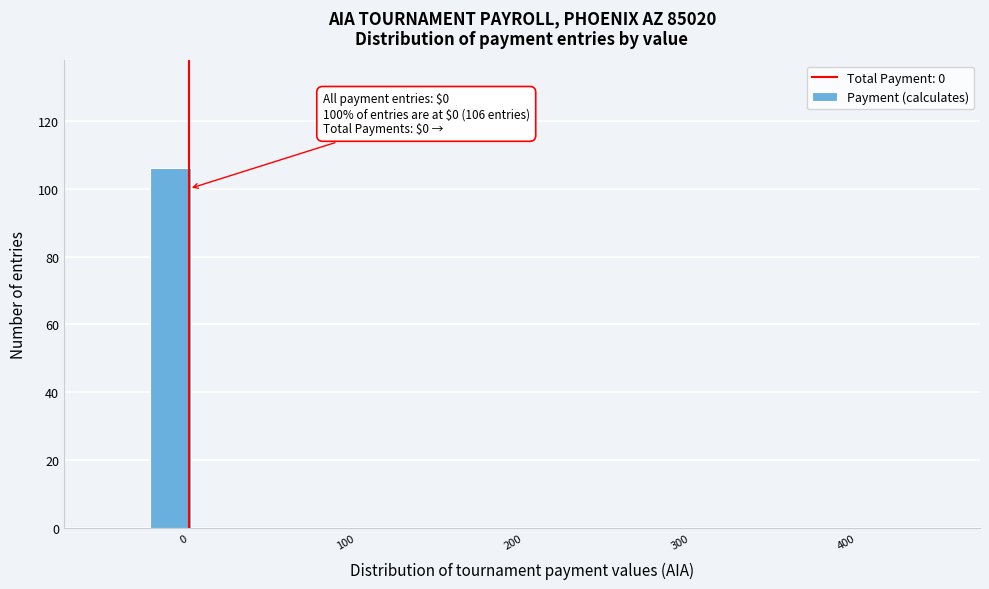

Around what value on the x-axis is the tallest bar? Give the approximate position of its centre, as read against the axis.

-10